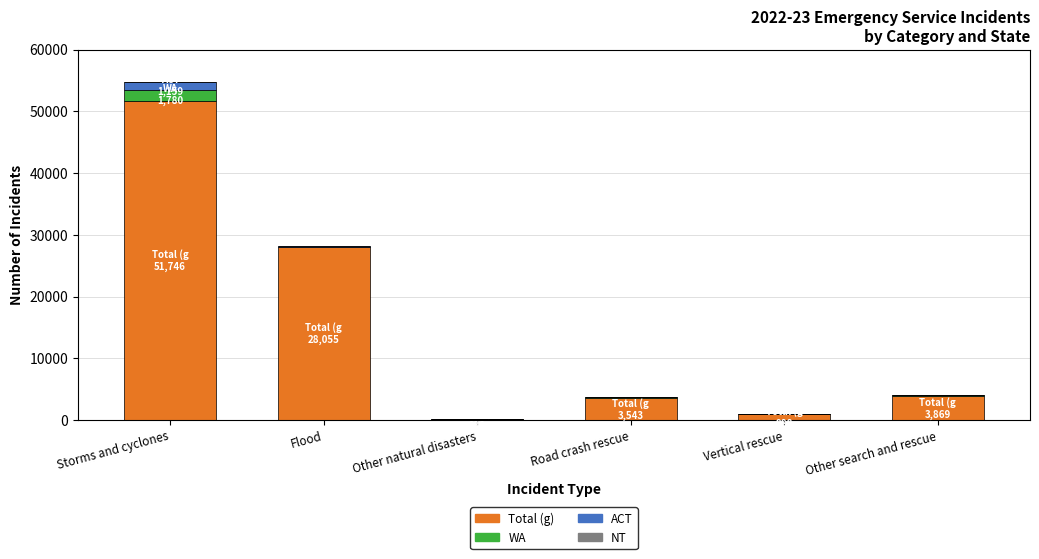

At which label is Total (g) closest to 25989?

Flood